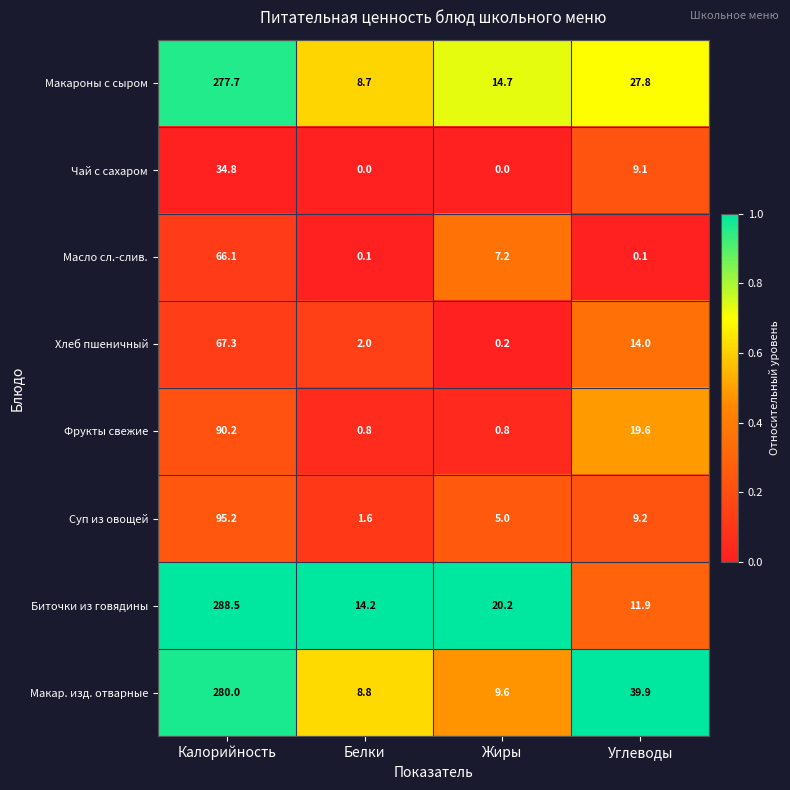

At Углеводы, list the series in order from largest to smallest.

Макар. изд. отварные, Макароны с сыром, Фрукты свежие, Хлеб пшеничный, Биточки из говядины, Суп из овощей, Чай с сахаром, Масло сл.-слив.